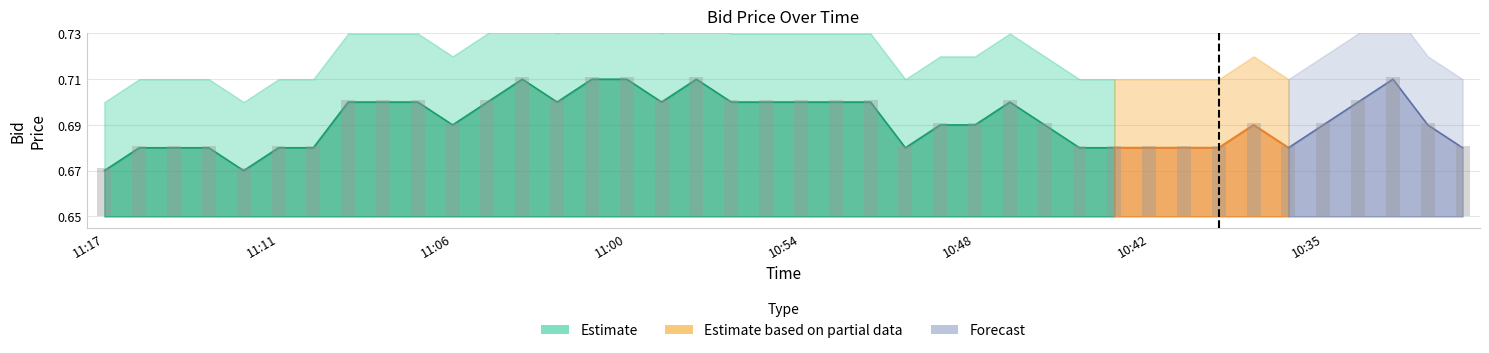

Rank the categories by value from highest to lowest.

11:04, 11:01, 11:00, 10:57, 10:33, 11:09, 11:08, 11:07, 11:05, 11:02, 10:58, 10:56, 10:55, 10:54, 10:53, 10:51, 10:47, 10:34, 11:06, 10:49, 10:48, 10:45, 10:38, 10:35, 10:32, 11:16, 11:15, 11:14, 11:11, 11:10, 10:50, 10:44, 10:43, 10:42, 10:41, 10:39, 10:36, 10:31, 11:17, 11:13